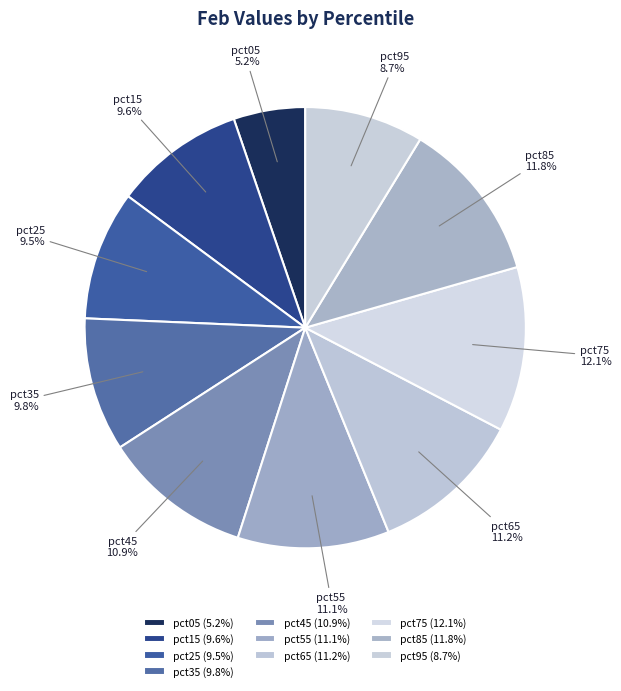

Which slice is the smallest?

pct05